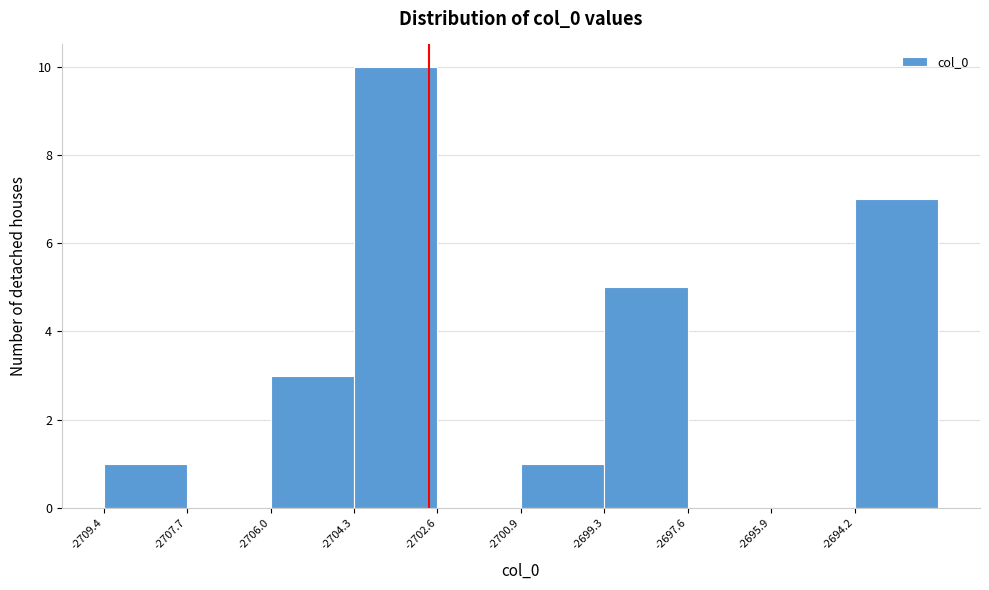

Reading left to right, transcribe this chart: for each bar, give the range it covers on the x-axis and its height. Neither the bar edges nor the heights are printed on the chart, so give them approximately, as read against the axes.

-2709.4 to -2707.8: 1
-2707.8 to -2706.0: 0
-2706.0 to -2704.4: 3
-2704.4 to -2702.6: 10
-2702.6 to -2701.0: 0
-2701.0 to -2699.2: 1
-2699.2 to -2697.6: 5
-2697.6 to -2695.8: 0
-2695.8 to -2694.2: 0
-2694.2 to -2692.6: 7